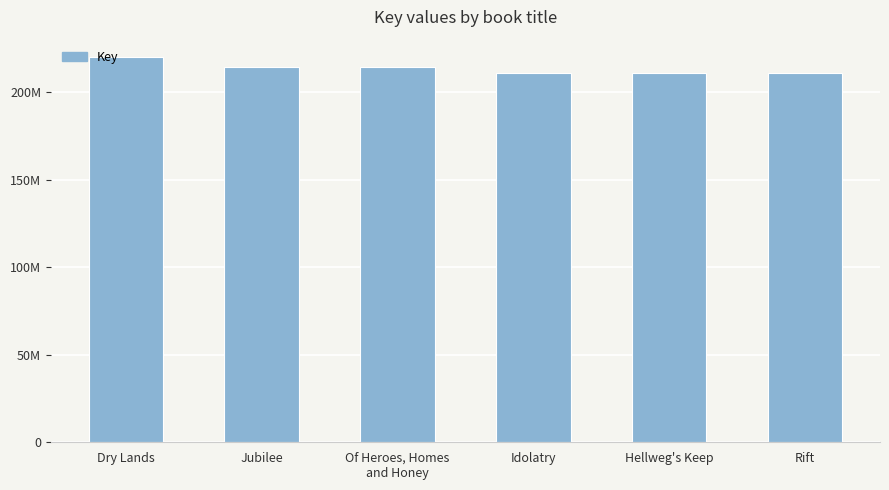

What is the sum of all values?

1281812046